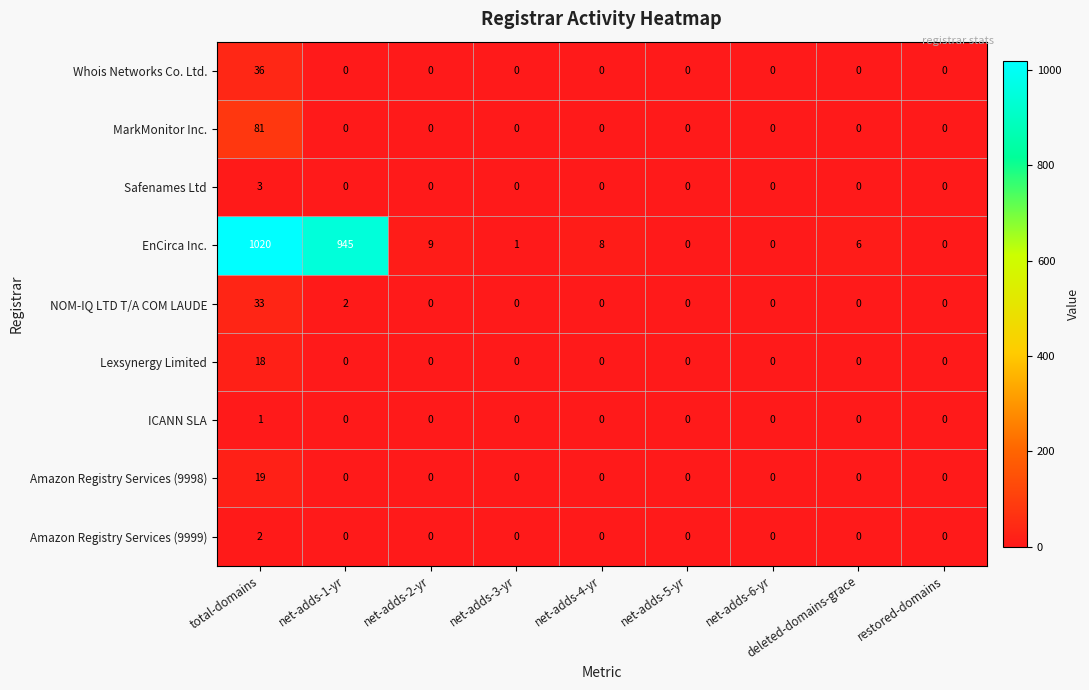

The Whois Networks Co. Ltd. series shows 0 at deleted-domains-grace. True or false?

True